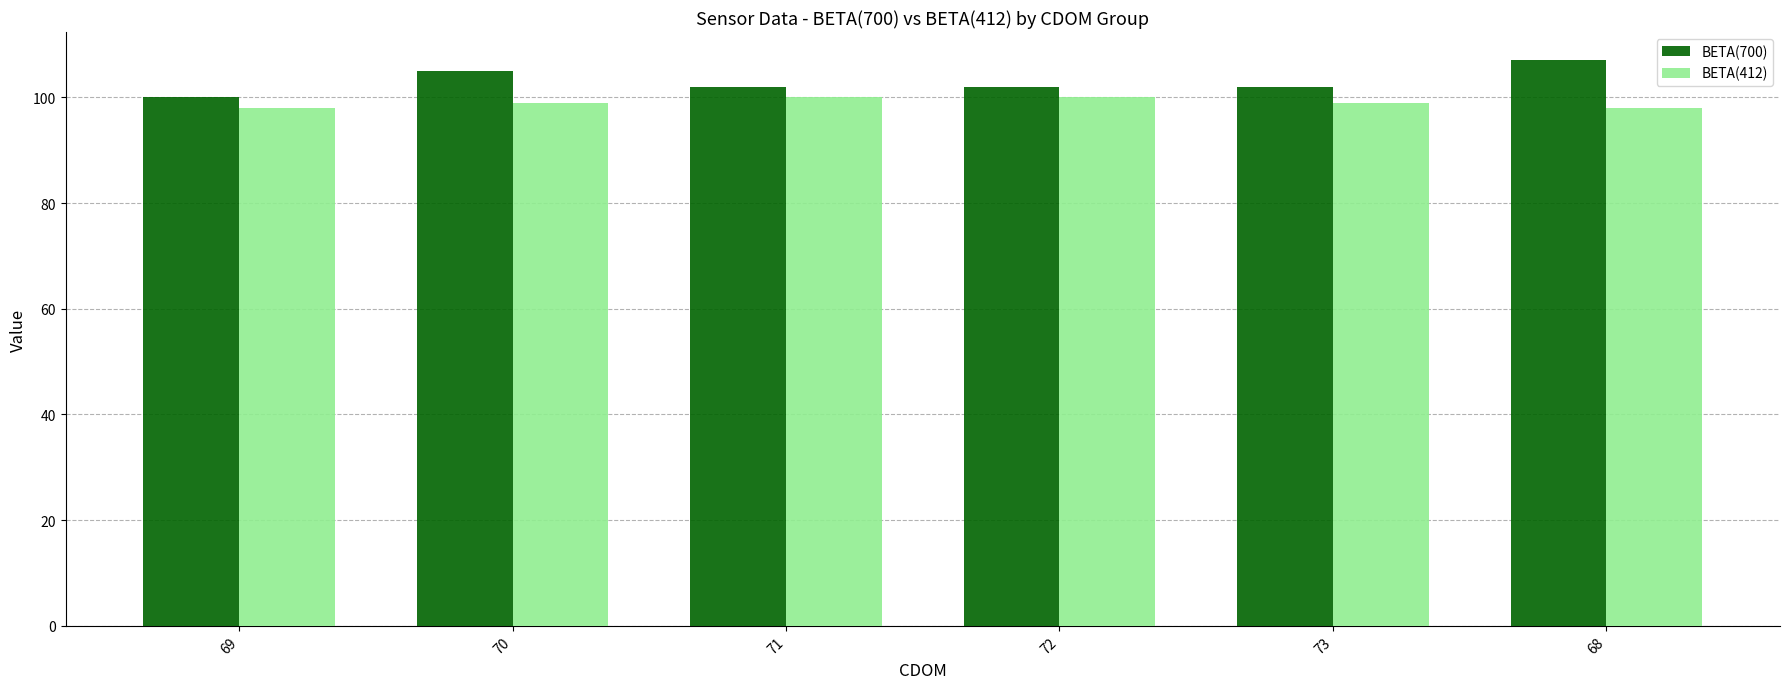

What is the sum of all BETA(700) values?

618